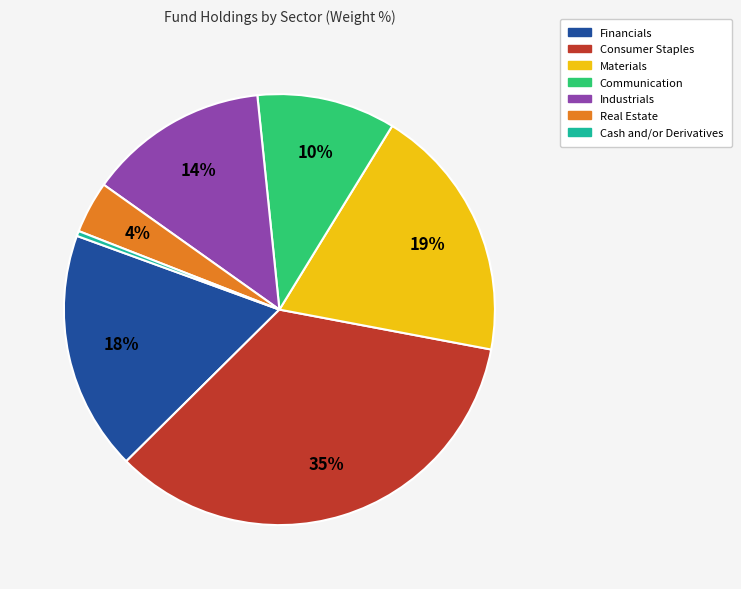

Is there a majority slice in this chart?

No